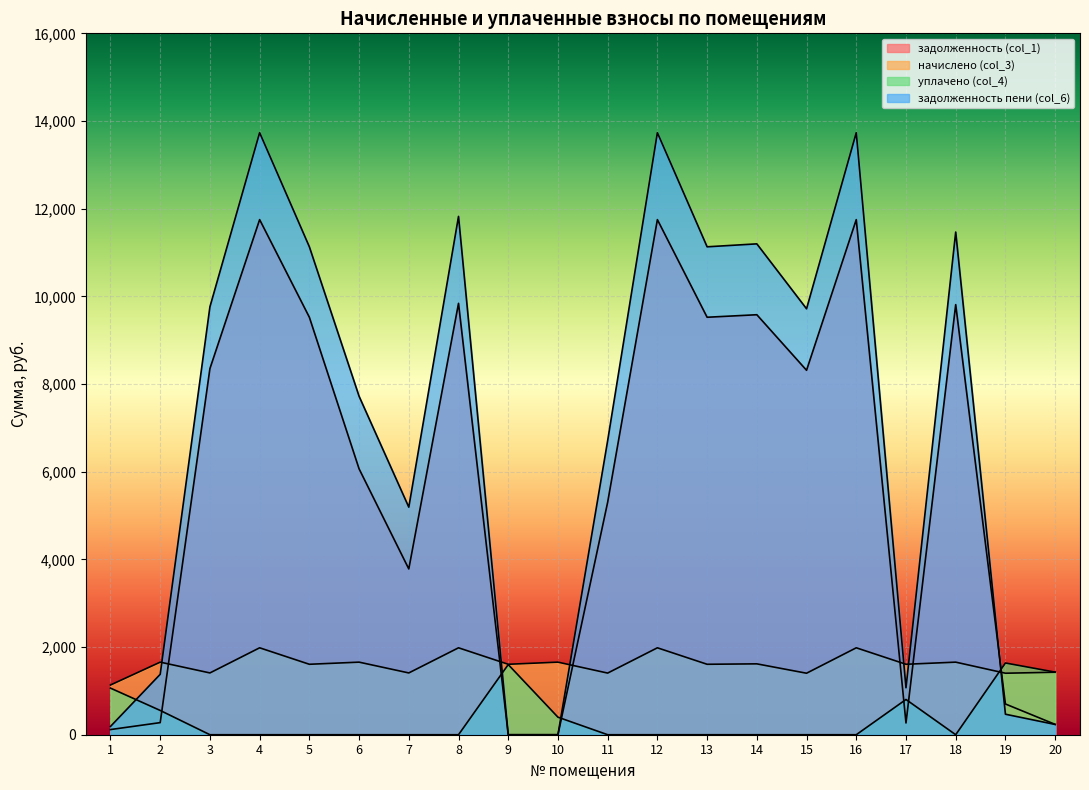

Count the number of data series in this chart.

4